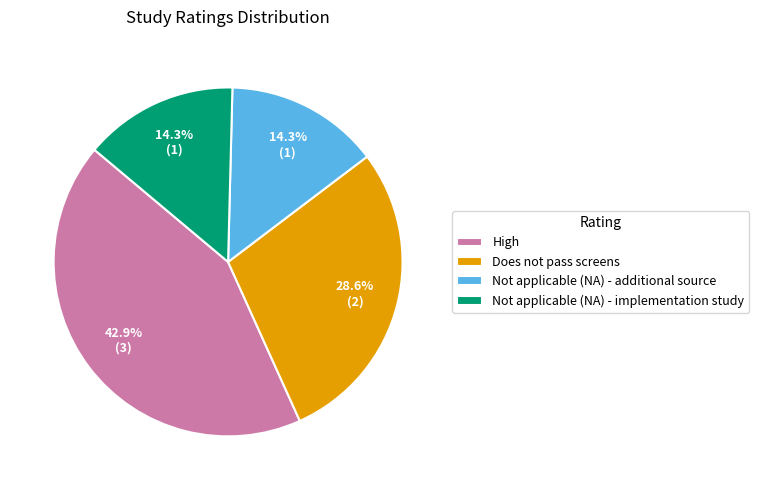

Is Does not pass screens the majority of the pie?

No